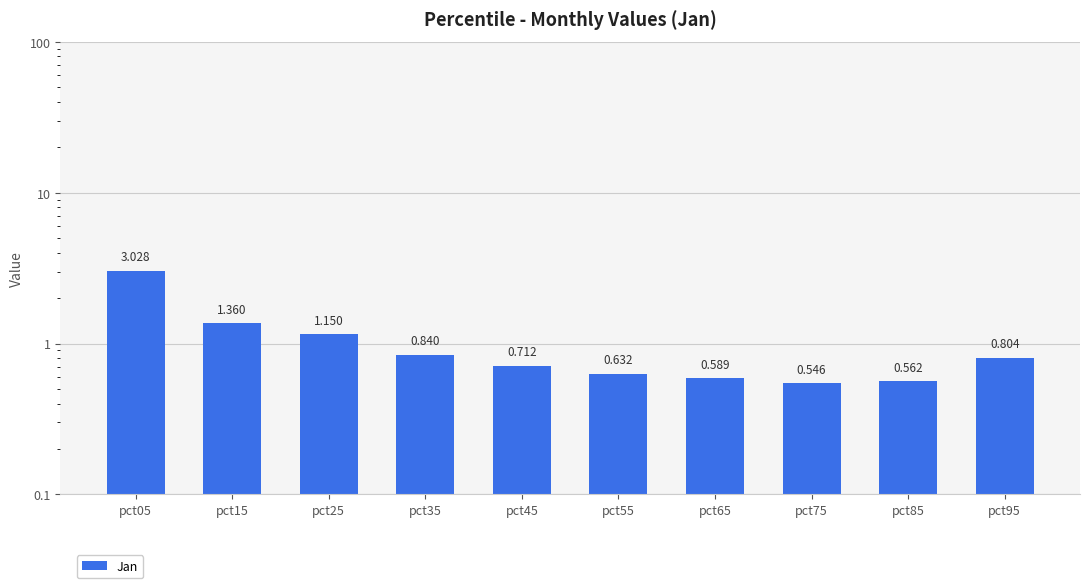

Reading left to right, what are all the values shown in this chart?

3.0	1.4	1.1	0.8	0.7	0.6	0.6	0.5	0.6	0.8